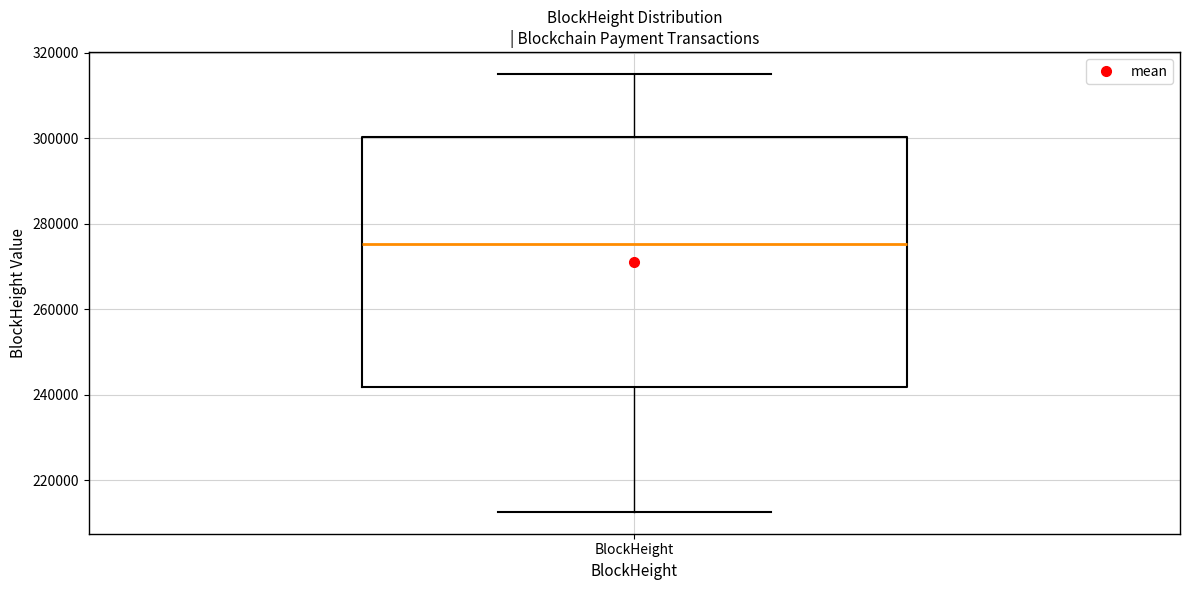

Transcribe this box plot: give where the median line is, the range the box spans, and where the two whiskers end, as read against the y-axis. The values are not printed on the chart, so give them approximately, as read against the axis.

median 276000, box 242000 to 300000, whiskers 212000 to 316000